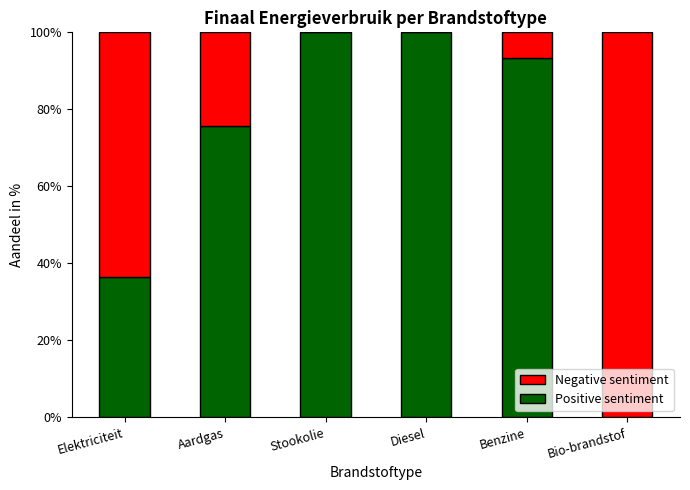

The value of Positive sentiment at Benzine is 33.3. True or false?

False